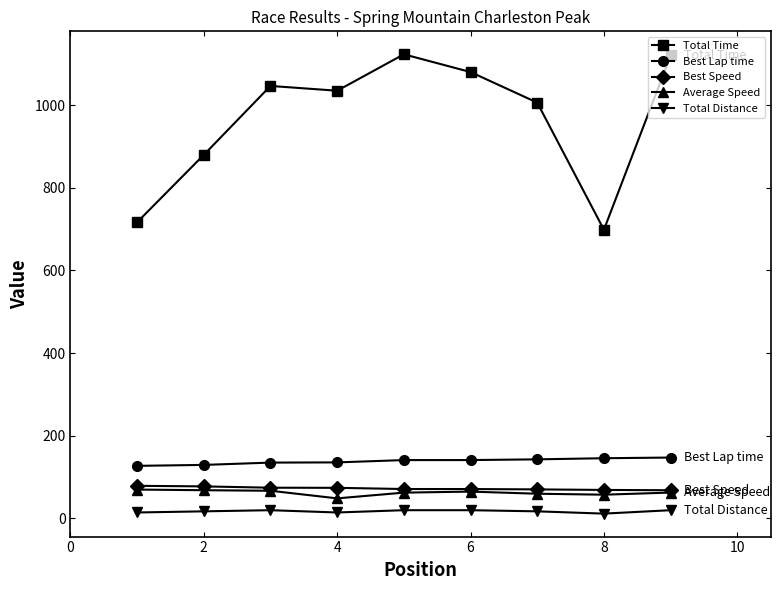

True or false: Total Distance and Total Time cross at least once.

False